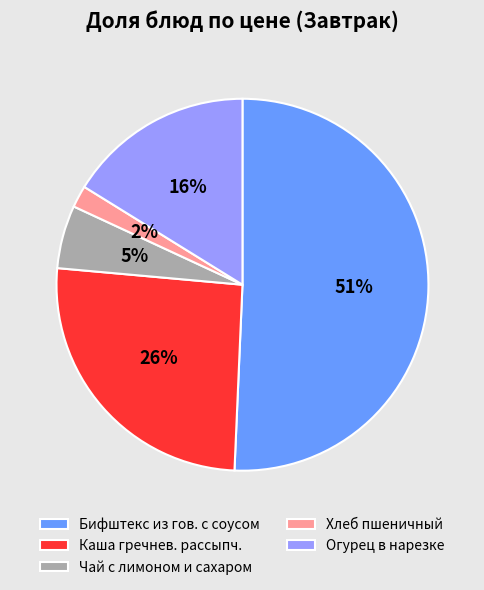

The Каша гречнев. рассыпч. slice represents 39% of the pie. True or false?

False